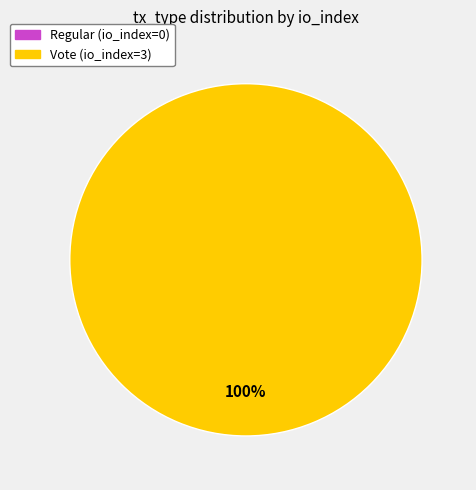

Is there any slice that represents more than half of the pie?

Yes